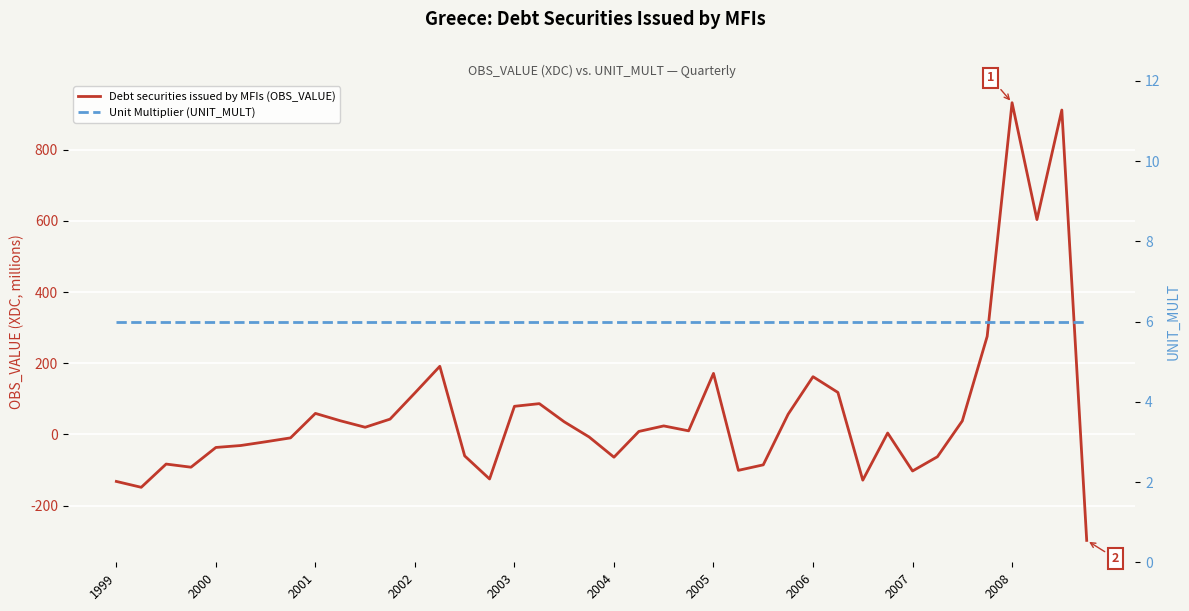

What is the sum of the Debt securities issued by MFIs (OBS_VALUE) values at 19 and 12?

109.4